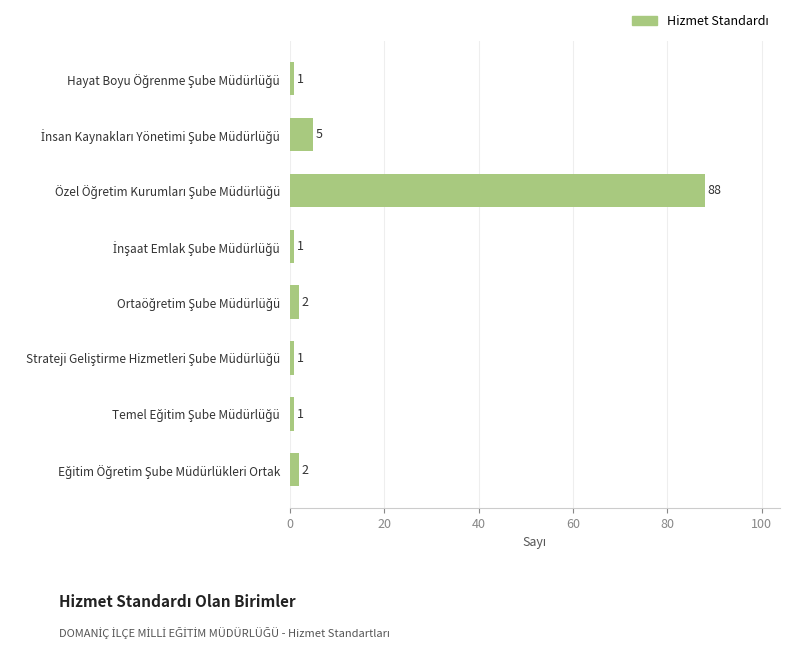

What is the average value?

13